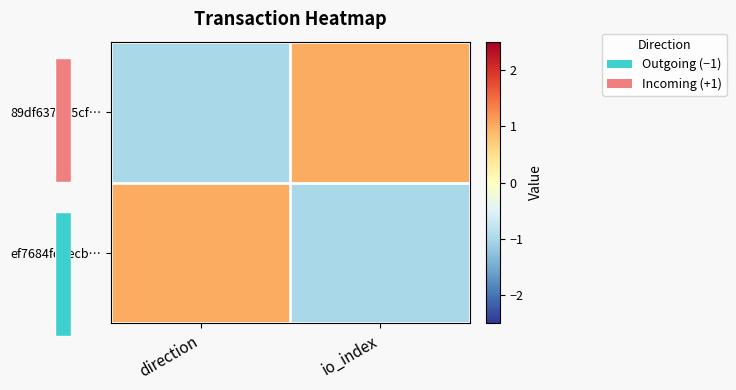

Is it true that ef7684fdeecb… equals 1.0 at direction?

True